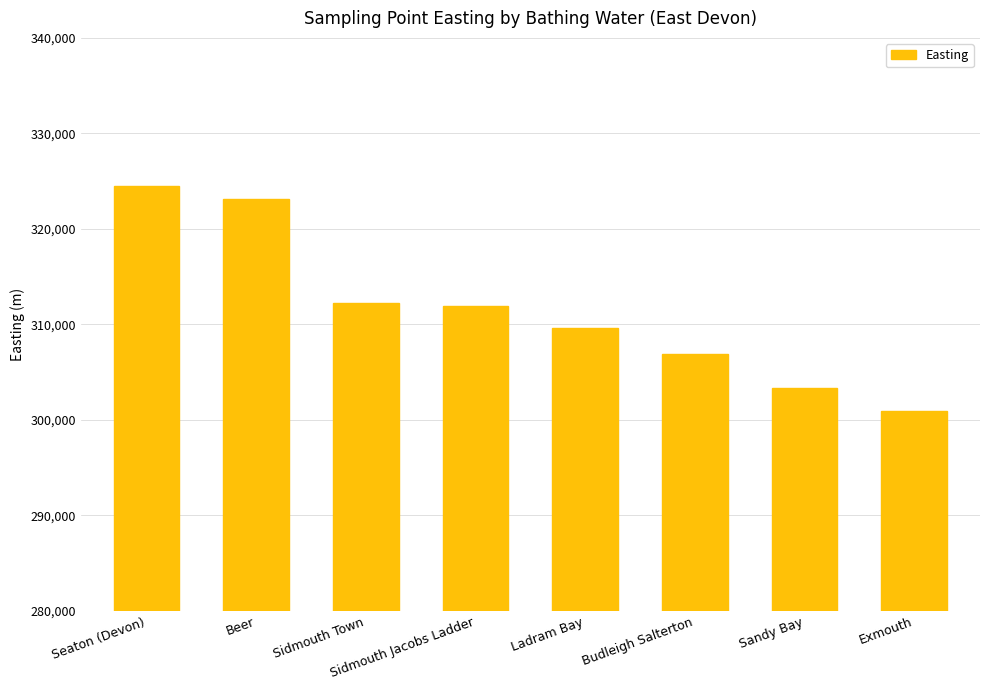

What is the value of the 2nd bar from the left?

323121